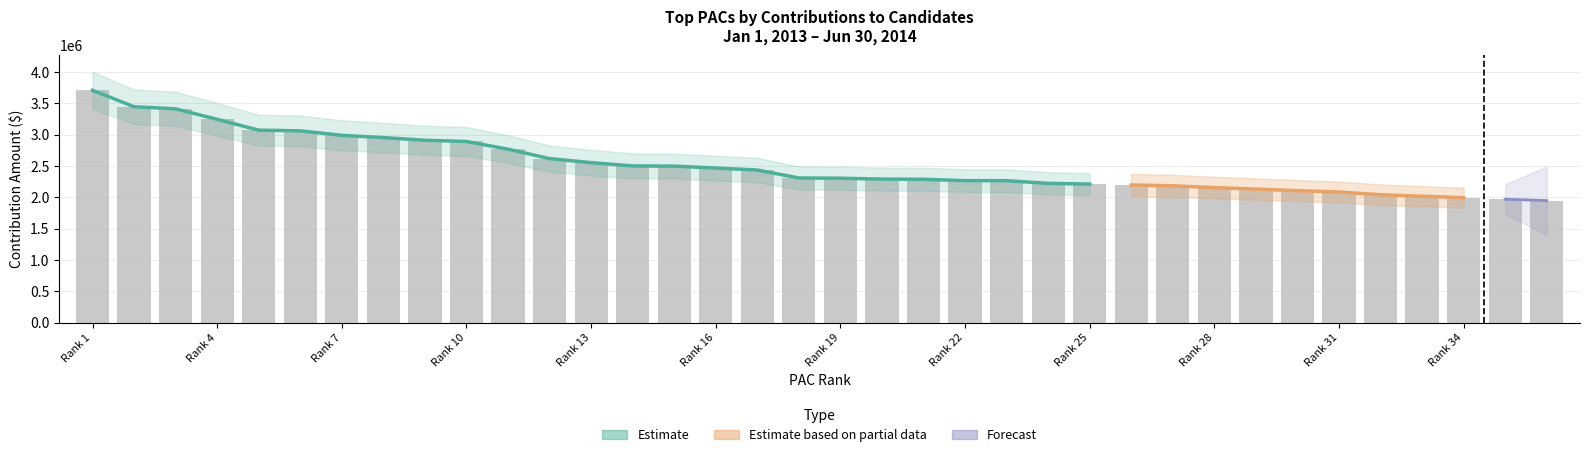

Rank the categories by value from lowest to highest.

36, 35, 34, 33, 32, 31, 30, 29, 28, 27, 26, 25, 24, 23, 22, 21, 20, 19, 18, 17, 16, 15, 14, 13, 12, 11, 10, 9, 8, 7, 6, 5, 4, 3, 2, 1